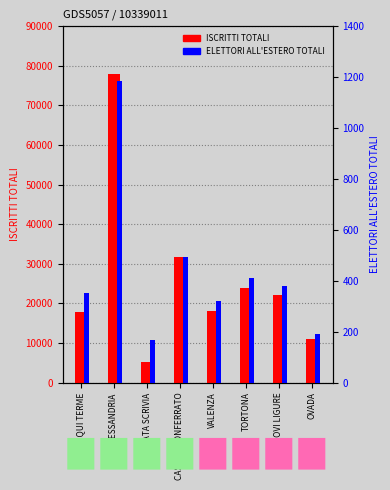

What is the approximate value of ISCRITTI TOTALI at TORTONA, to the nearest 100?

24000